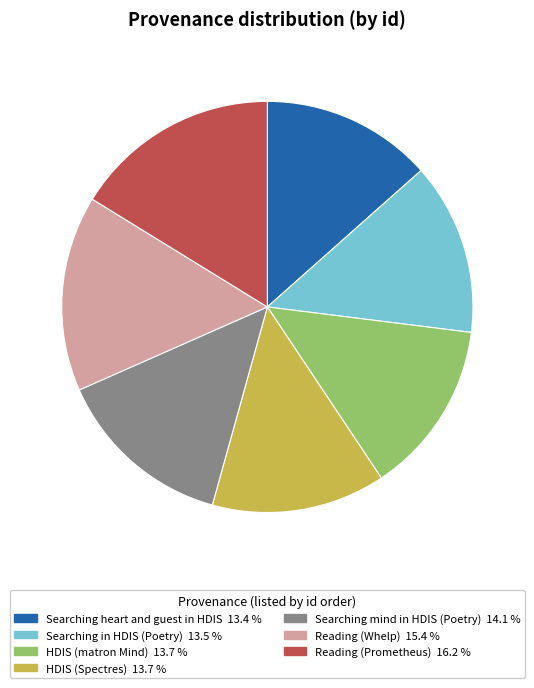

What is the largest slice in the pie chart?

Reading (Prometheus)